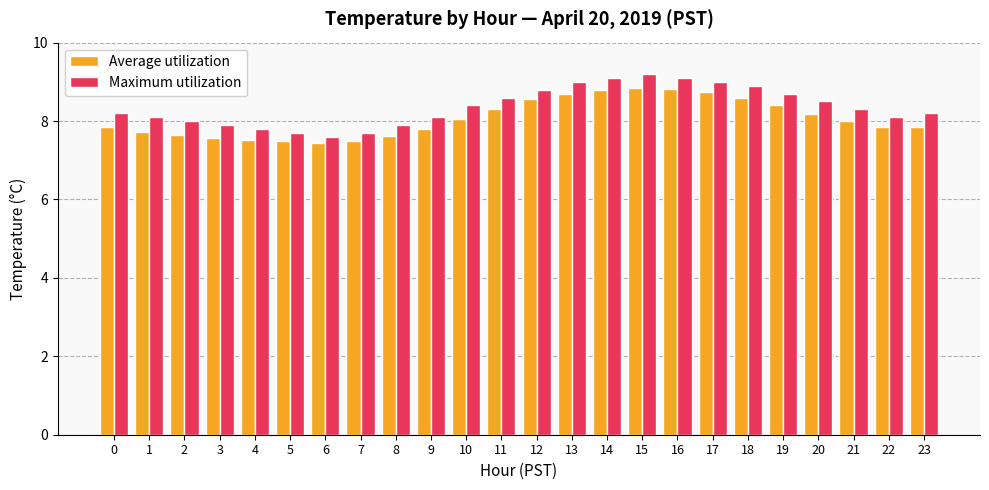

What is the difference between the highest and lowest values at 19?

0.3